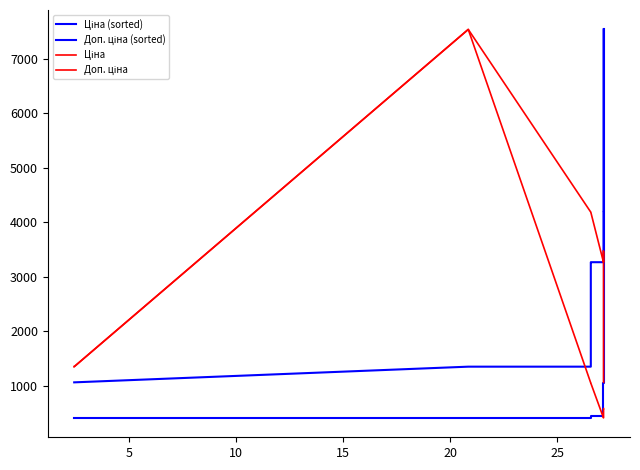

How many lines are shown in the chart?

4